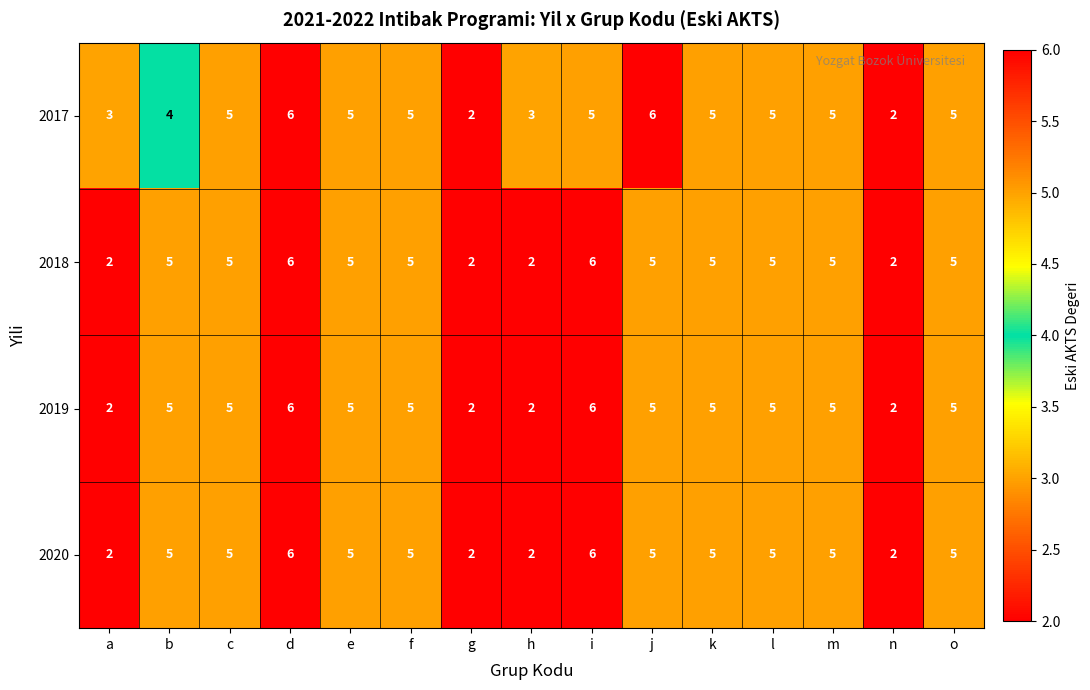

What is the sum of all 2019 values?

65